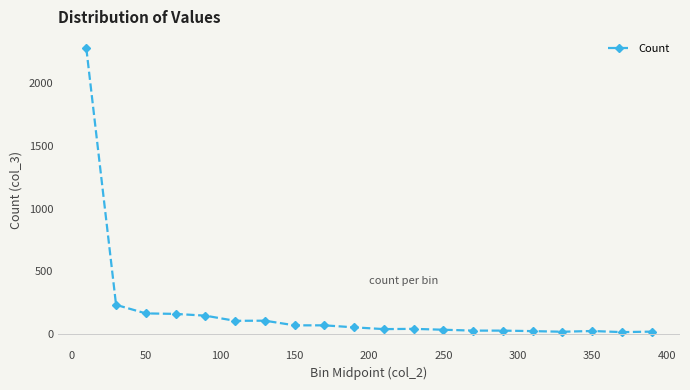

What is the sum of all values?

3684